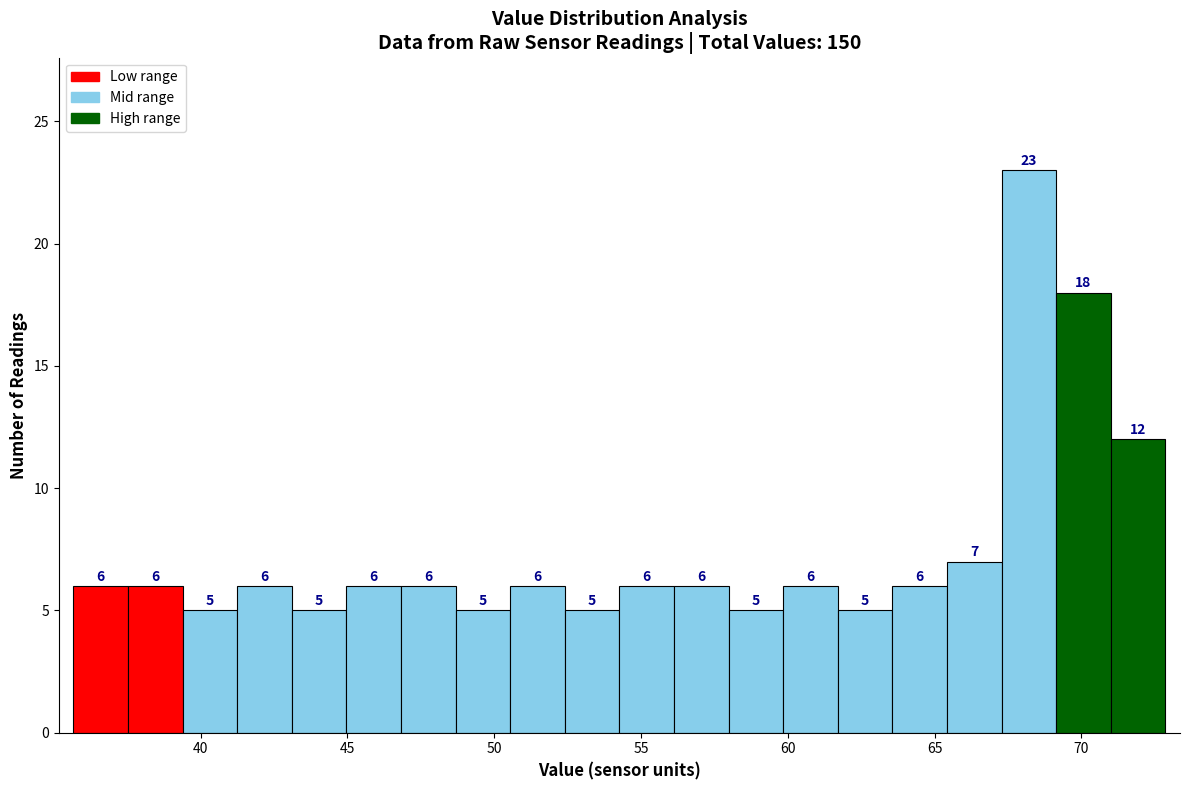

Read against the x-axis, roughly where is the centre of the tallest bar?

68.0